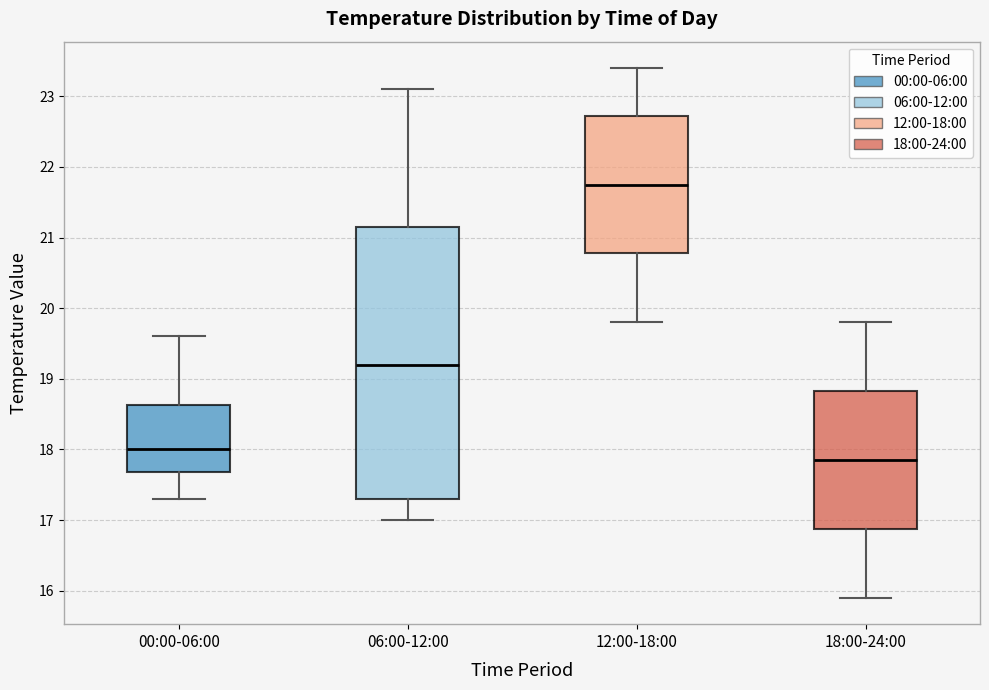

Reading left to right, read every box against the y-axis: the position of its median line, the range the box covers, and the ends of its whiskers. The values are not printed on the chart, so give them approximately, as read against the axis.

00:00-06:00: median 18.0, box 17.7 to 18.6, whiskers 17.3 to 19.6
06:00-12:00: median 19.2, box 17.3 to 21.2, whiskers 17.0 to 23.1
12:00-18:00: median 21.8, box 20.8 to 22.7, whiskers 19.8 to 23.4
18:00-24:00: median 17.9, box 16.9 to 18.8, whiskers 15.9 to 19.8